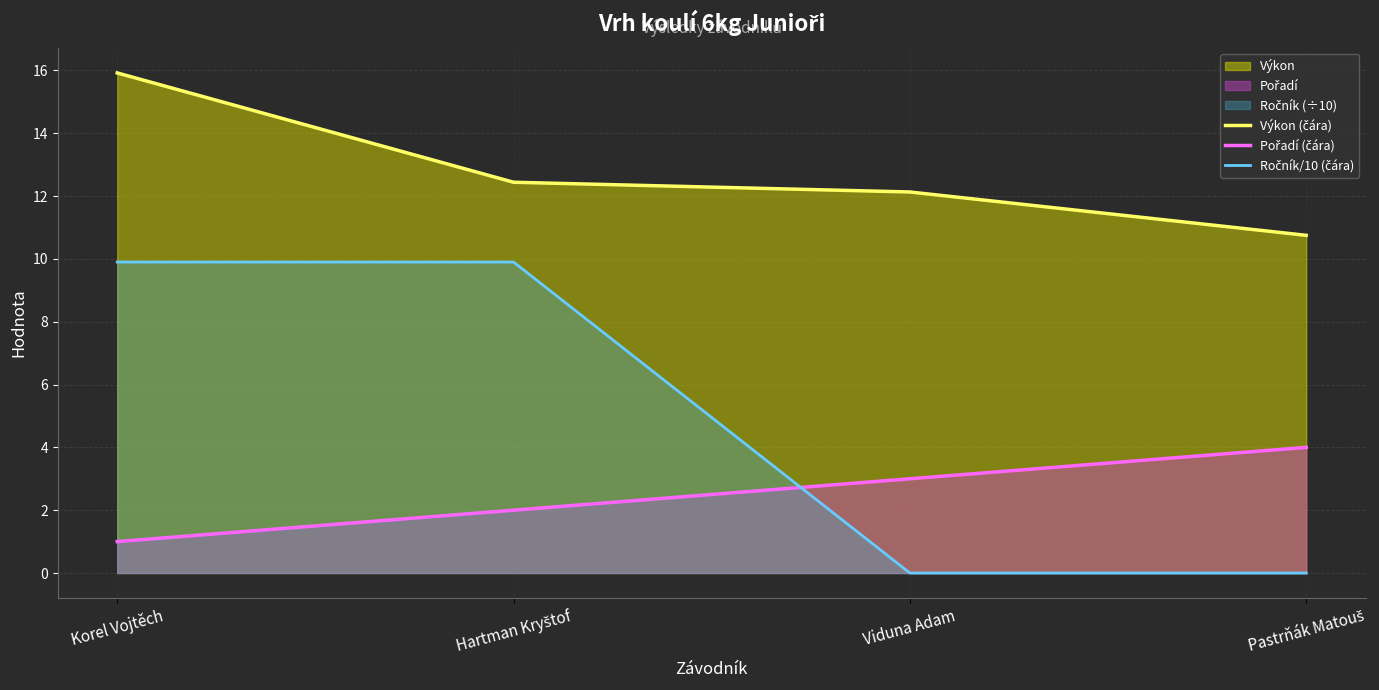

List the series in order of their overall mean, lowest first.

Pořadí (čára), Ročník/10 (čára), Výkon (čára)